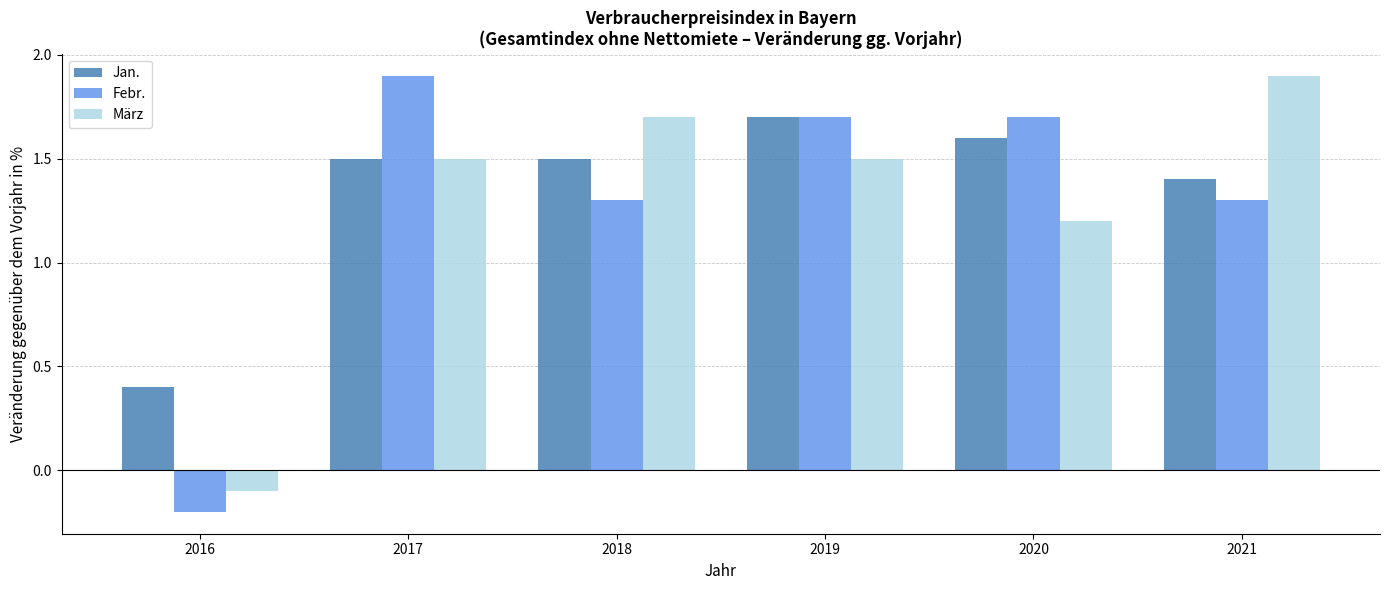

What is the sum of all Jan. values?

8.1